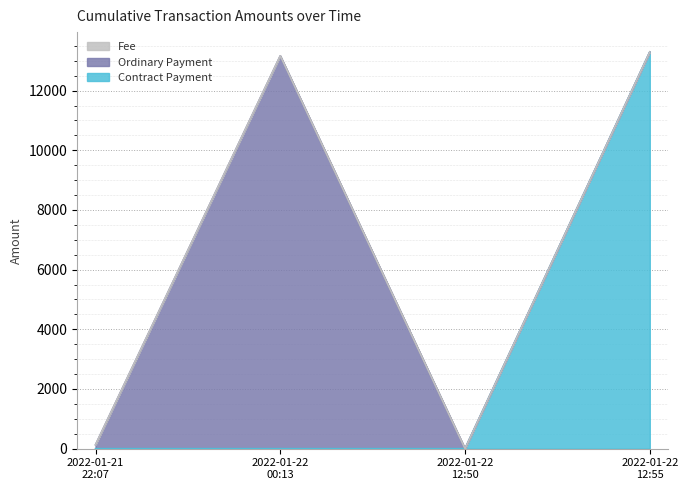

Does the chart display data point markers on the line(s)?

No